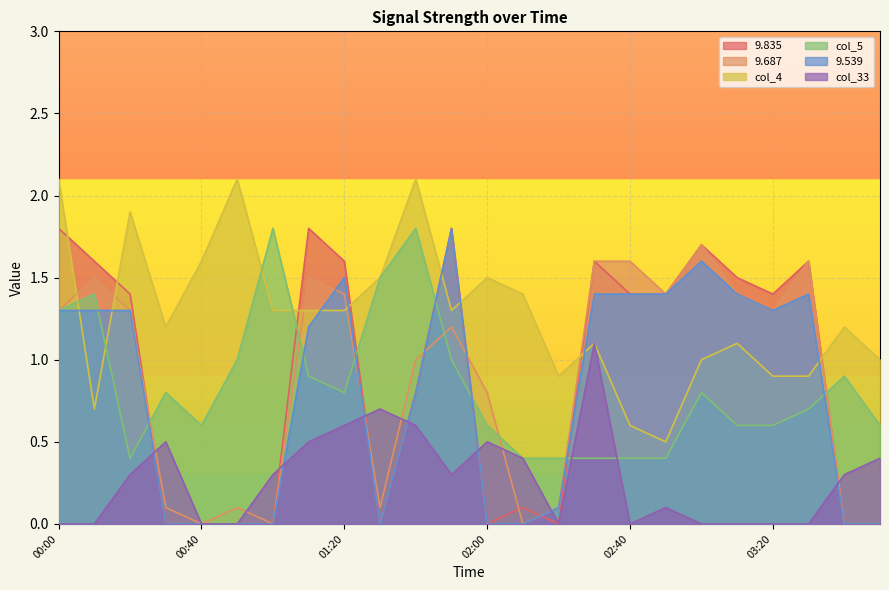

Which series has the largest range (max minus min)?

9.835